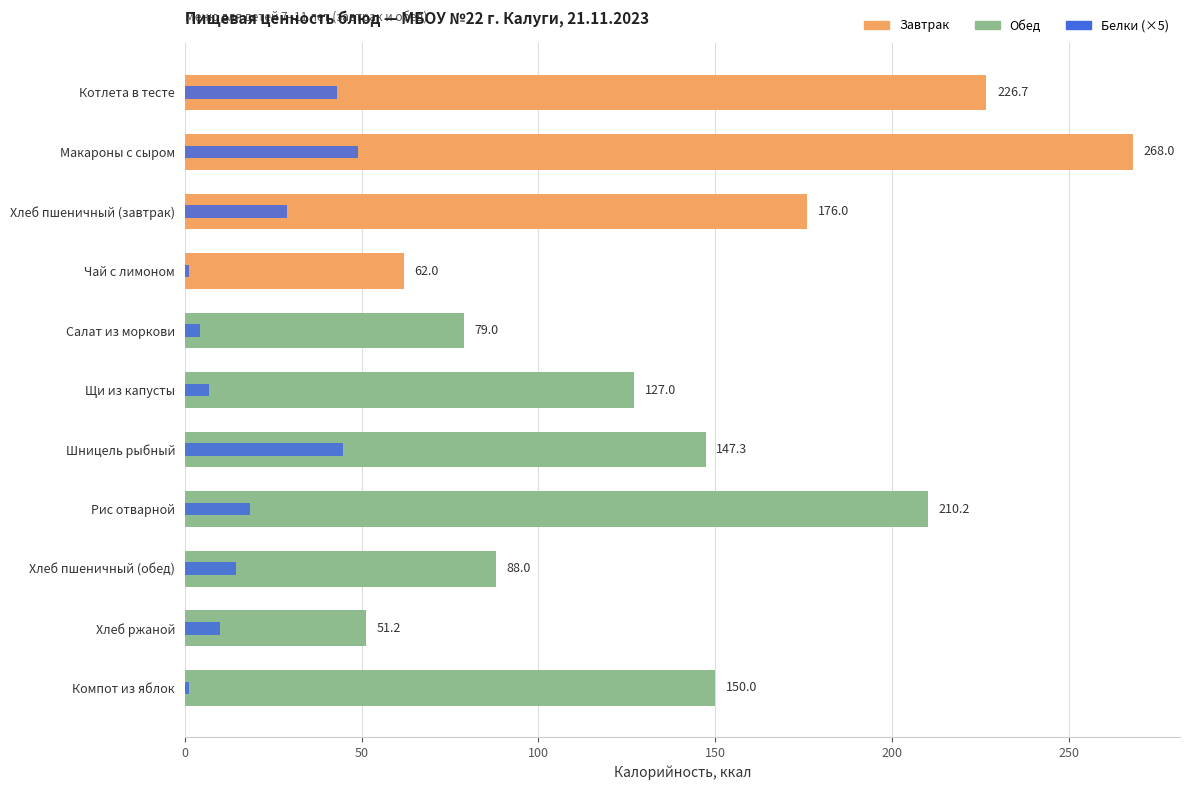

How many categories are shown in the chart?

11